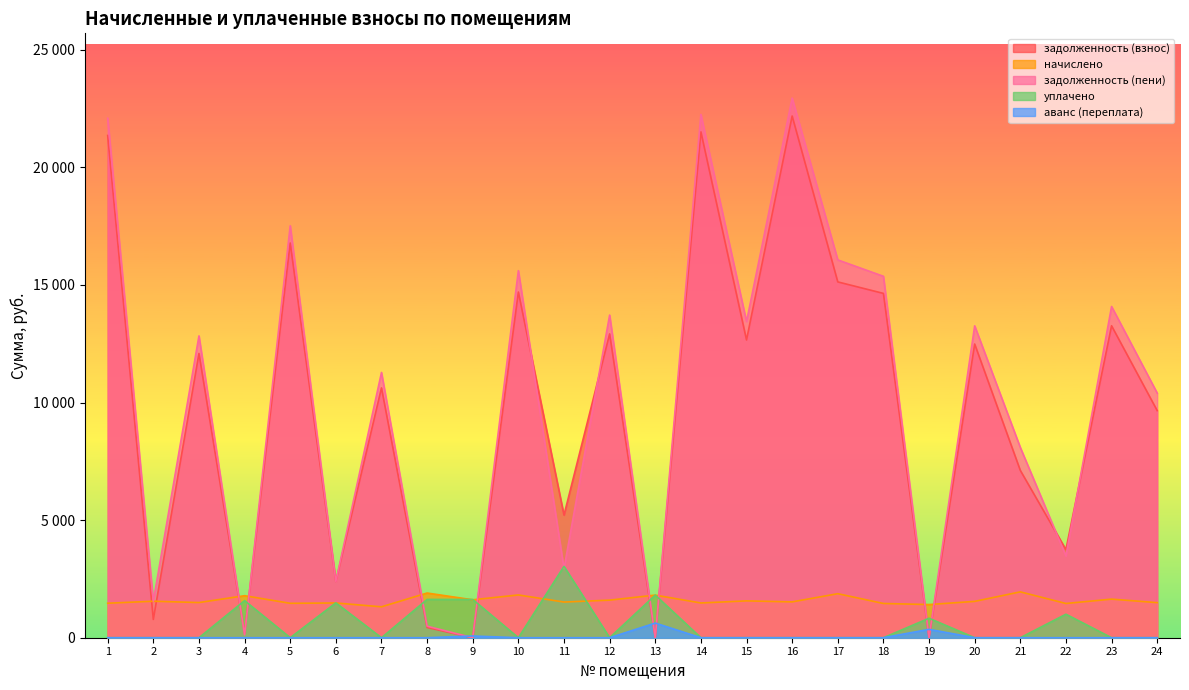

Does the chart display data point markers on the line(s)?

No